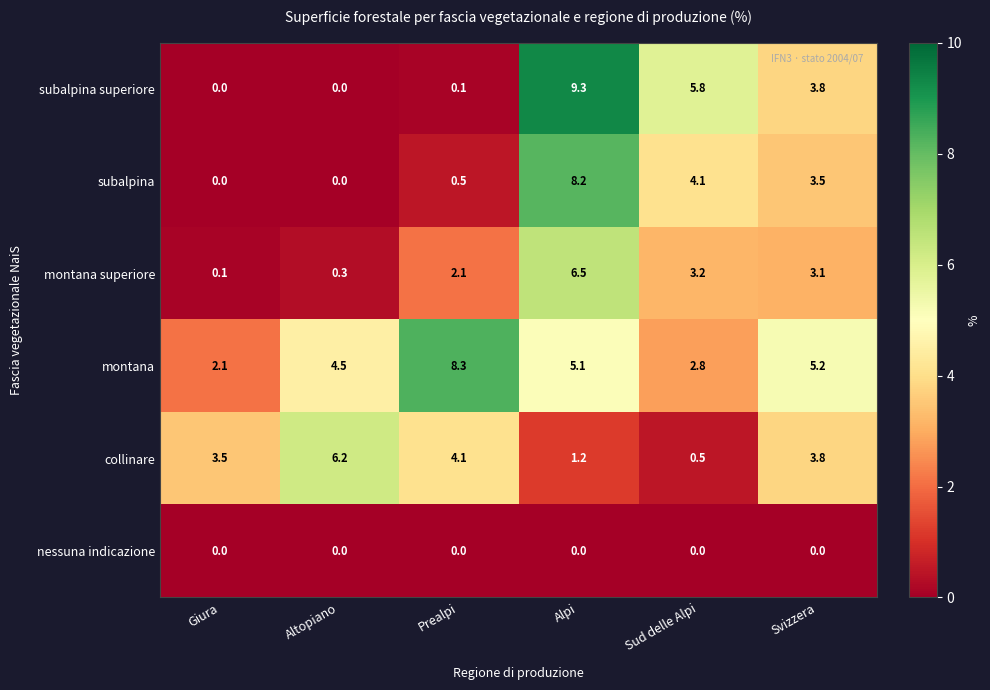

At how many categories does at least one series exceed 2?

6